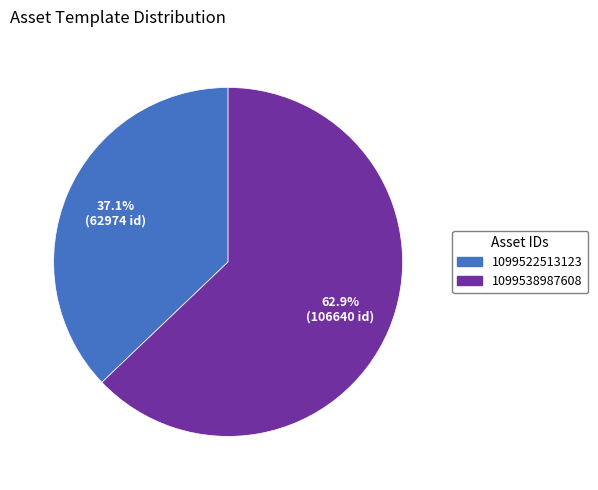

Which category has the biggest portion of the pie?

1099538987608